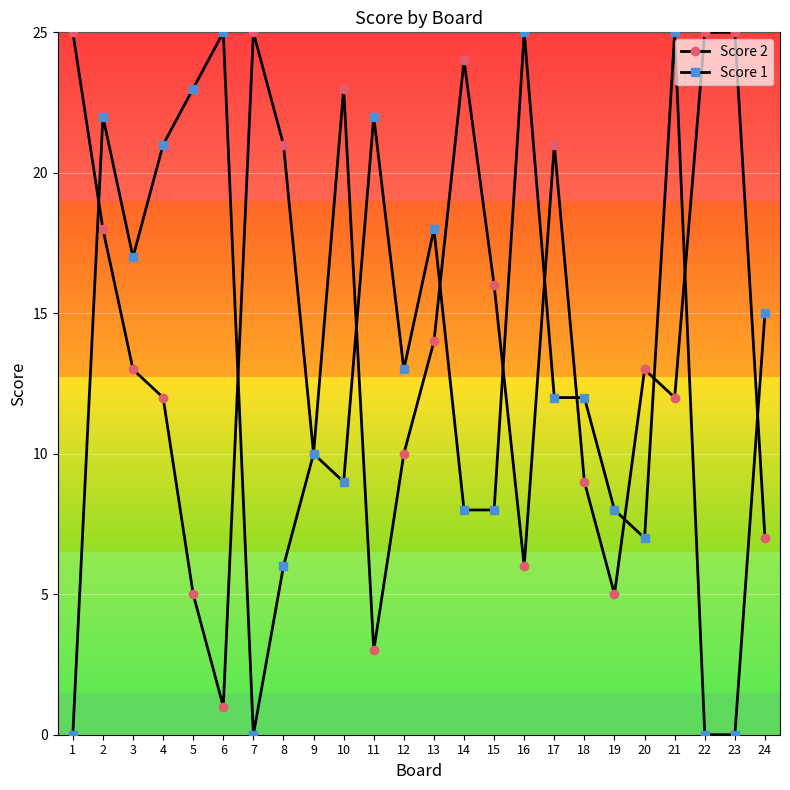

True or false: Score 2 has a value of 25 at 22.

True